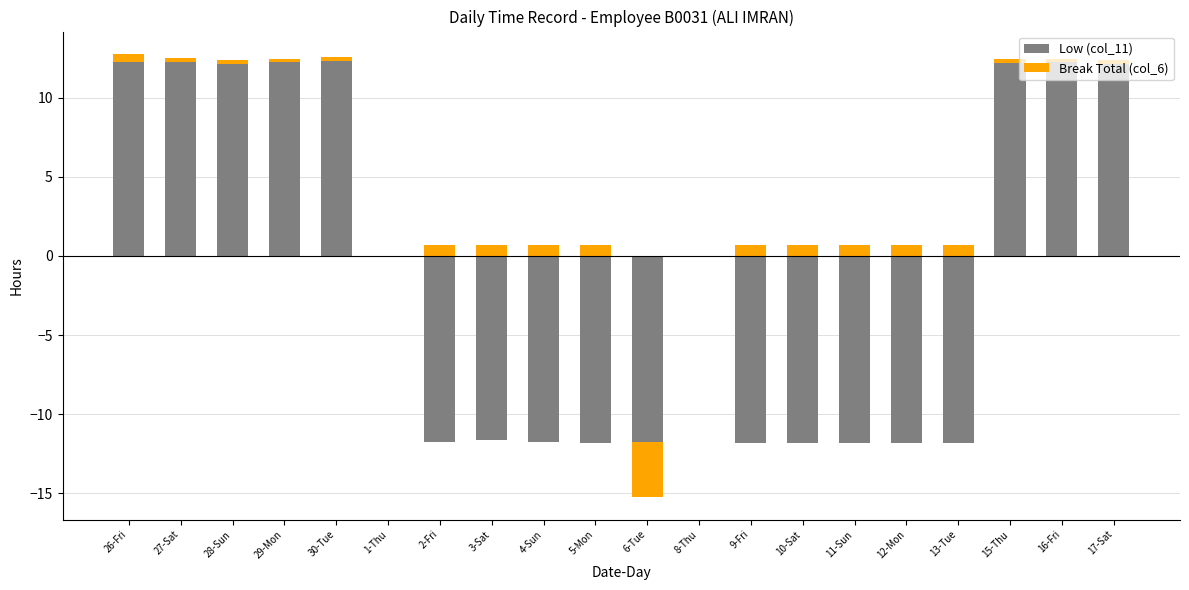

At how many categories does at least one series exceed 9?

8